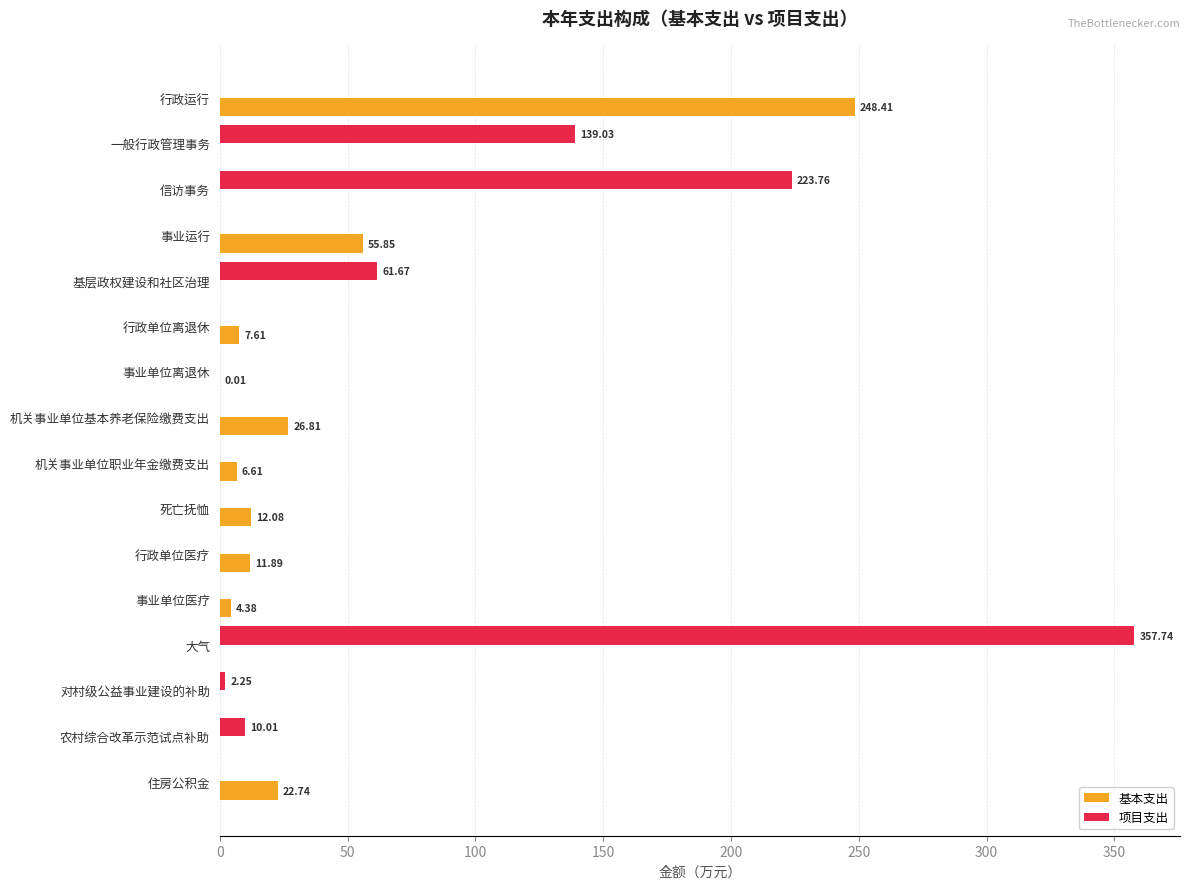

What is the sum of the 项目支出 values at 信访事务 and 行政单位医疗?

223.8